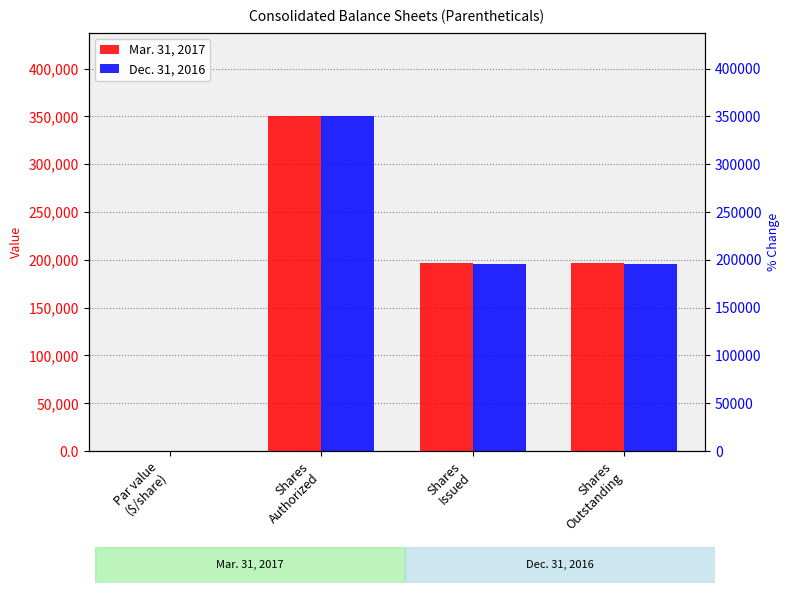

What is the maximum value for Mar. 31, 2017?

350000.0